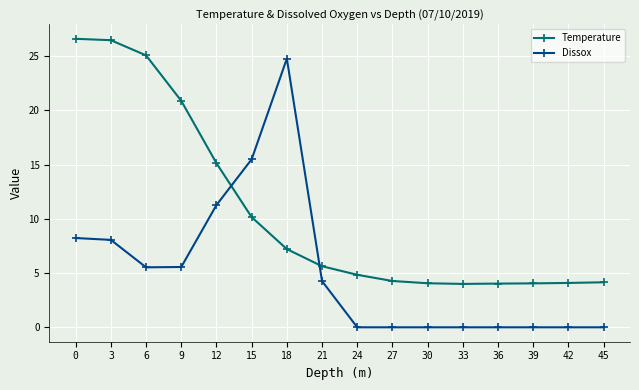

What is the maximum value for Temperature?

26.6